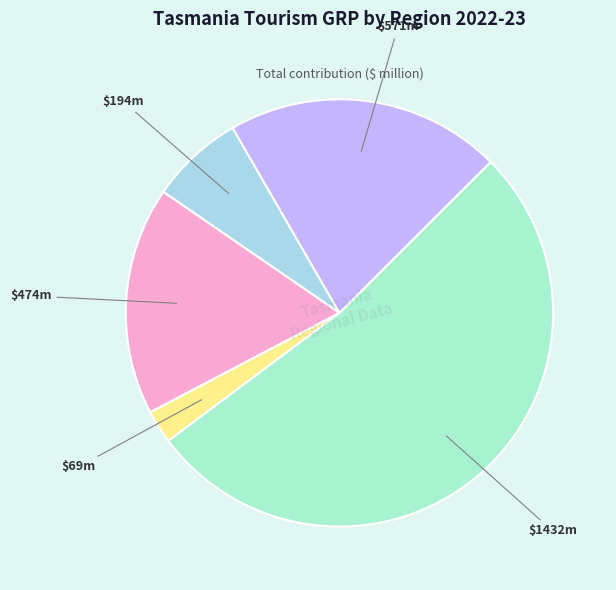

Count the number of slices in the pie.

5